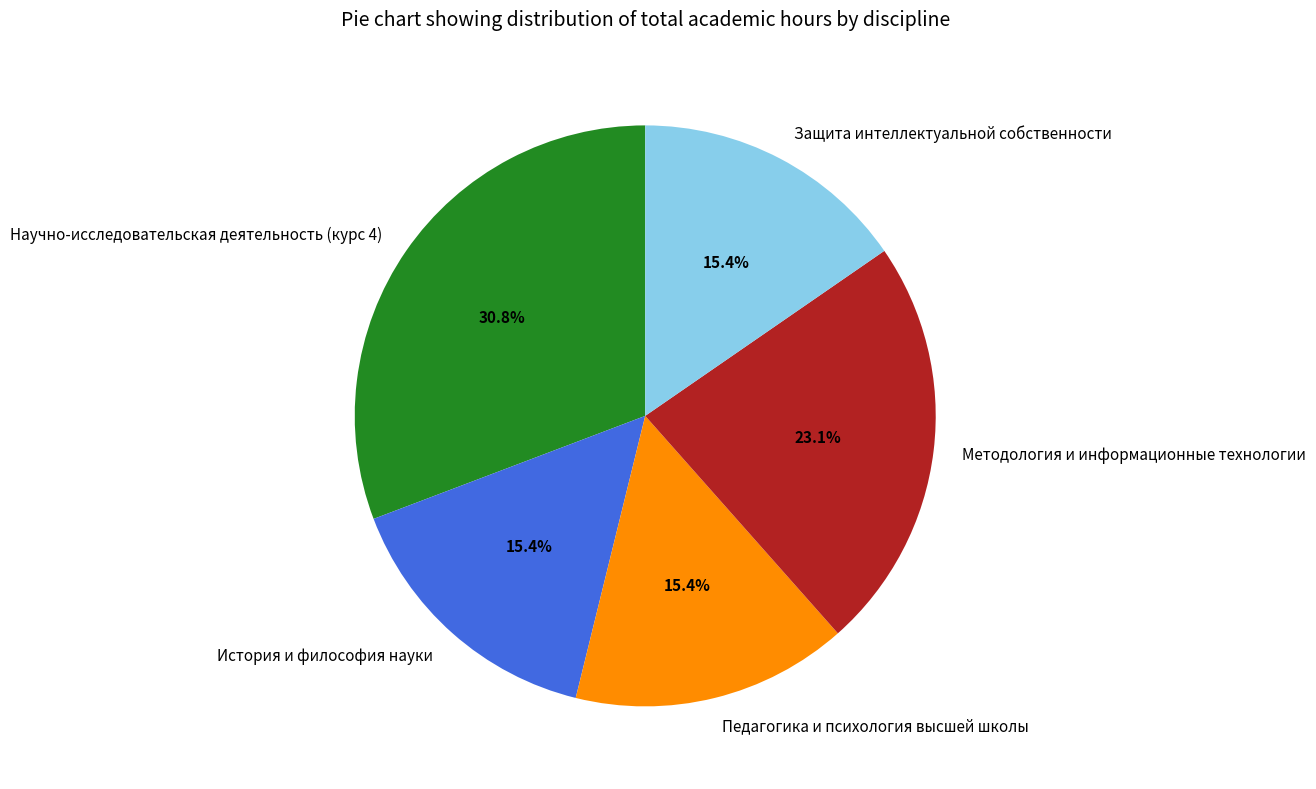

Which has a higher value, Защита интеллектуальной собственности or Методология и информационные технологии?

Методология и информационные технологии